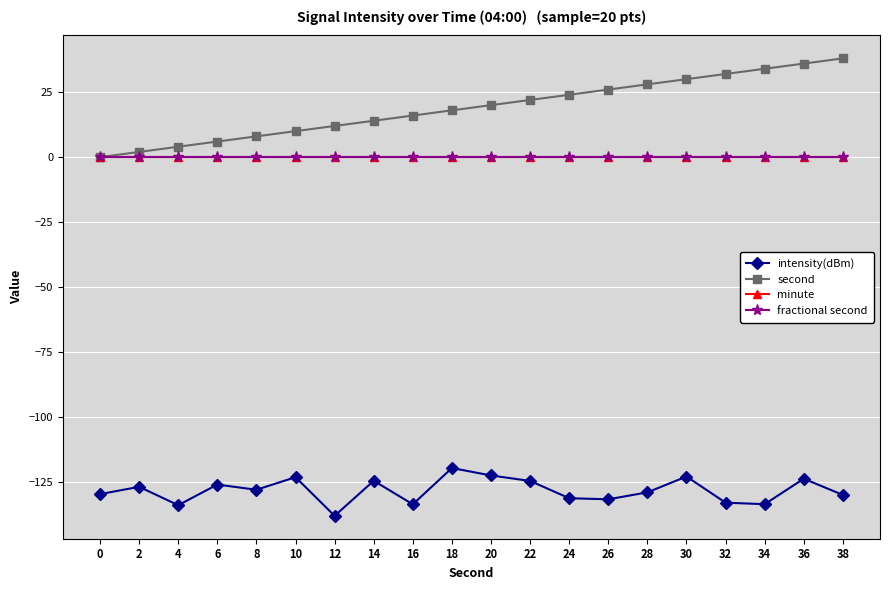

Which label corresponds to the smallest value in the chart?

12